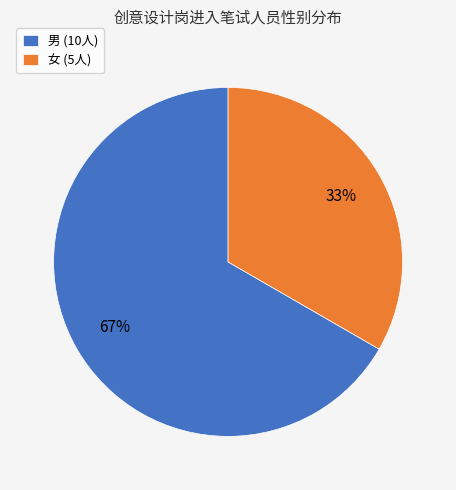

What percentage is the 女 slice, to the nearest percent?

33%